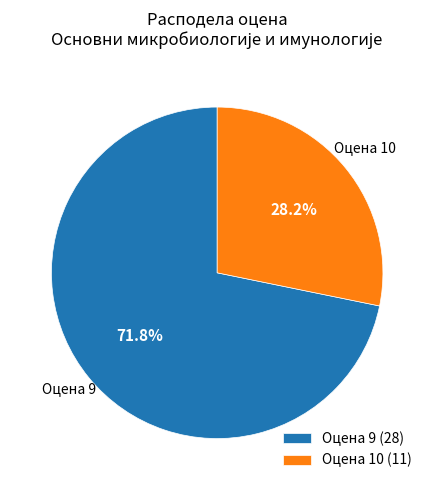

How many slices are in this pie chart?

2